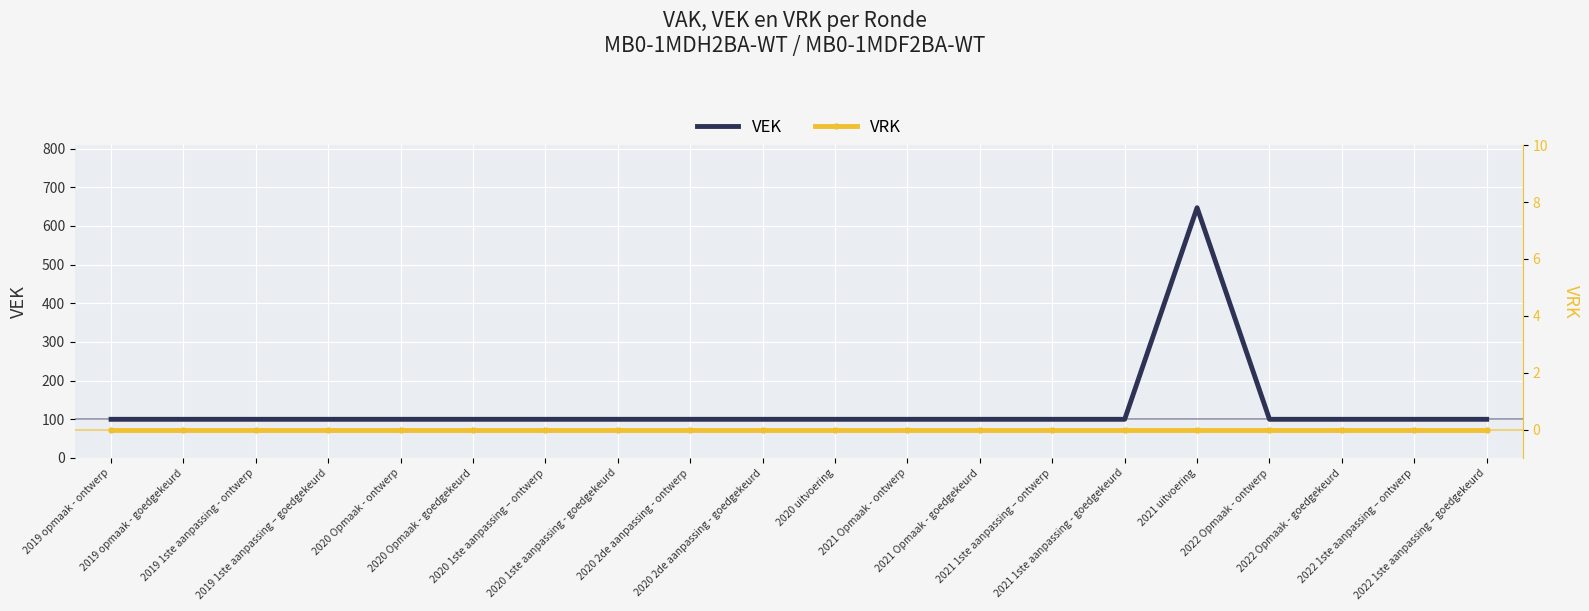

True or false: VEK and VRK intersect in this chart.

False